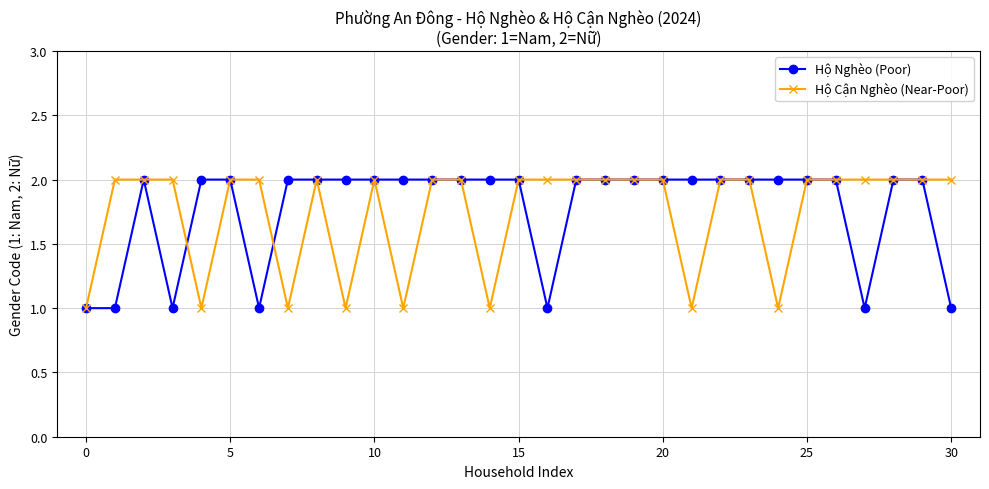

True or false: Hộ Nghèo (Poor) has more than 0 interior local peaks.

True